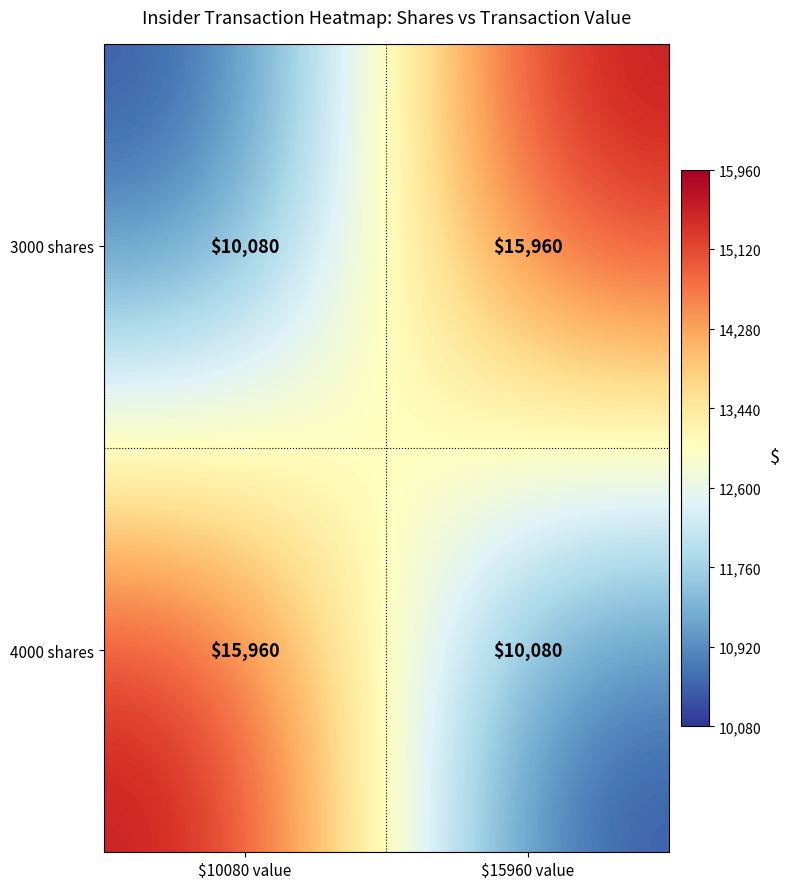

What is the greatest value displayed?

15960